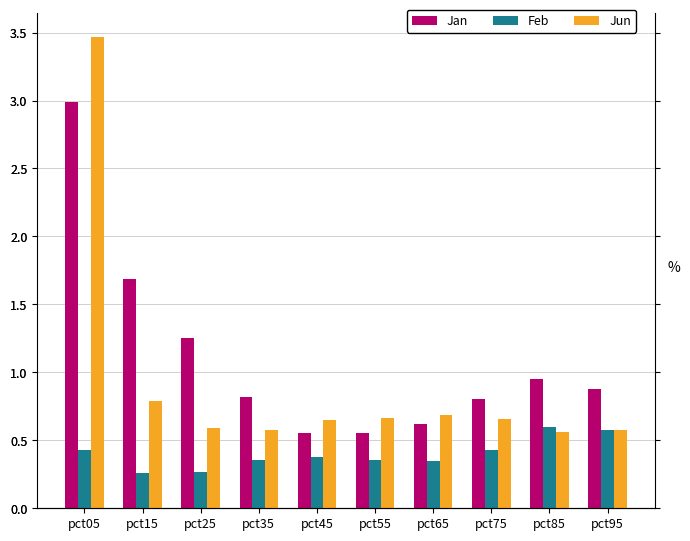

The Jan series shows 0.2 at pct45. True or false?

False